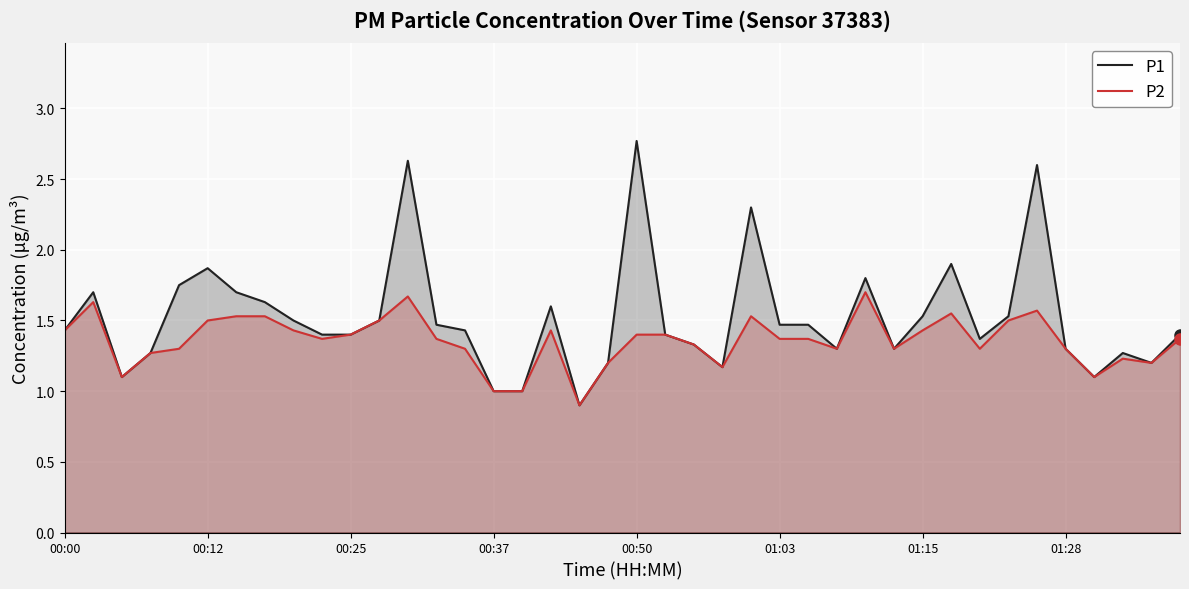

What is the total value across all series at 00:12?

3.4